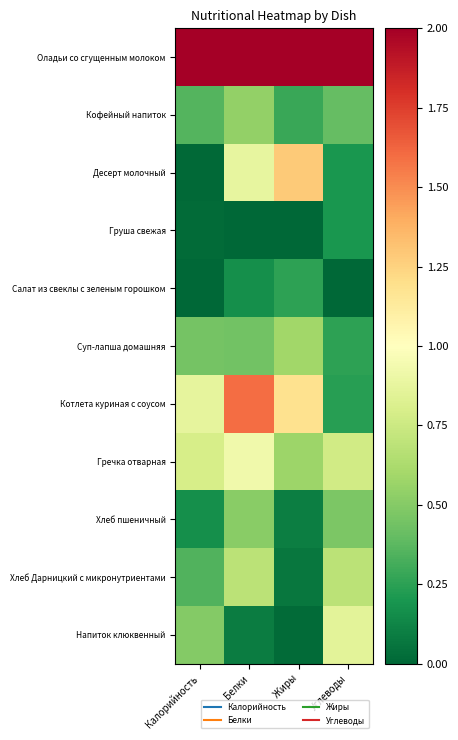

At Белки, list the series in order from largest to smallest.

Оладьи со сгущенным молоком, Котлета куриная с соусом, Гречка отварная, Десерт молочный, Хлеб Дарницкий с микронутриентами, Кофейный напиток, Хлеб пшеничный, Суп-лапша домашняя, Салат из свеклы с зеленым горошком, Напиток клюквенный, Груша свежая